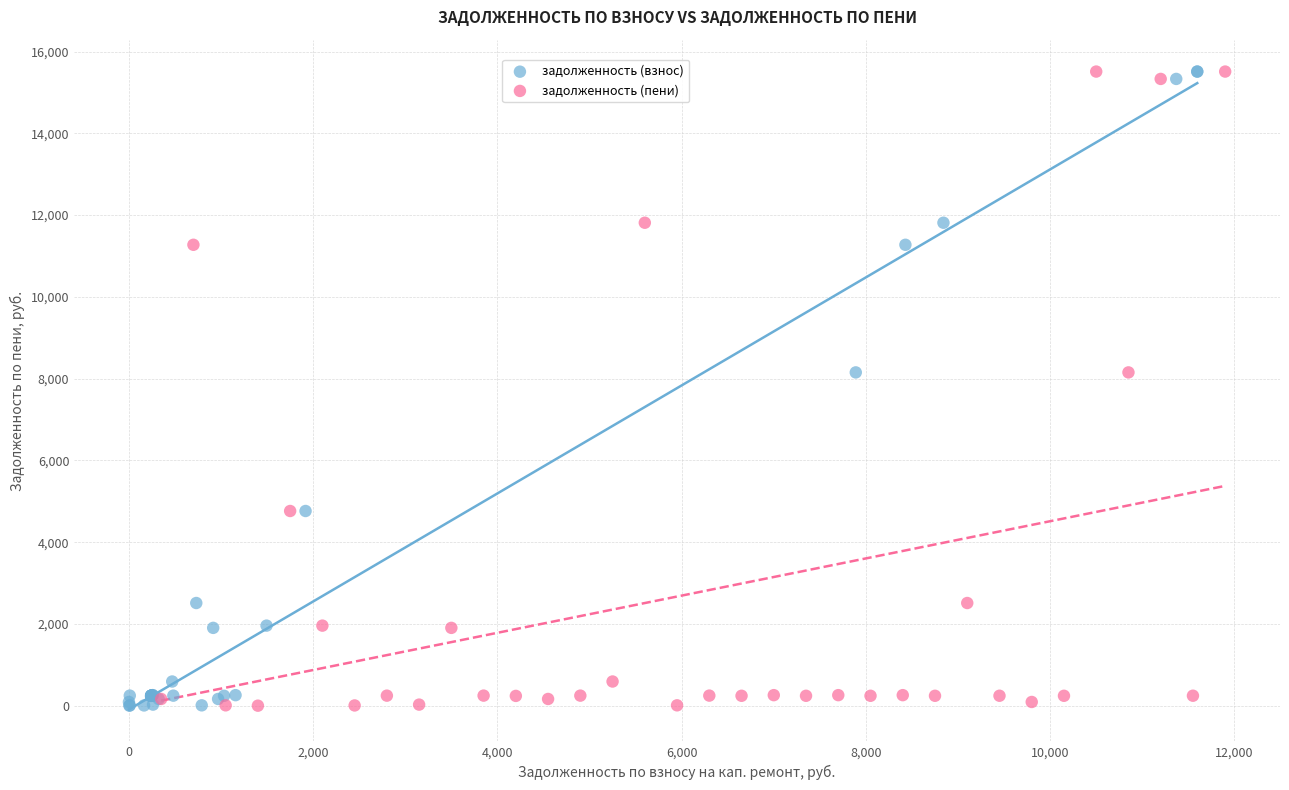

What are all the series names shown in the legend?

задолженность (взнос), задолженность (пени)